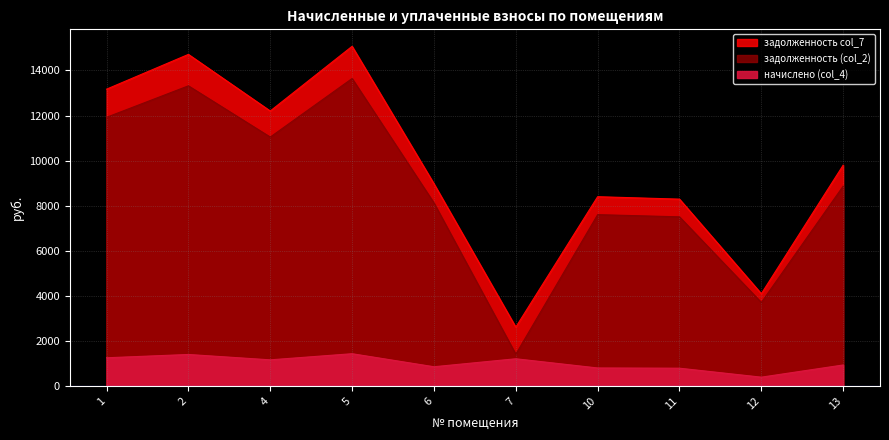

What is the lowest value of the начислено (col_4) series?

387.8